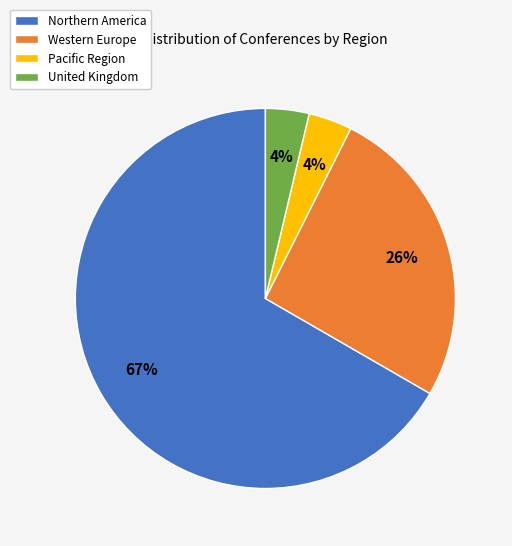

Is it true that Western Europe is 26% of the pie?

True